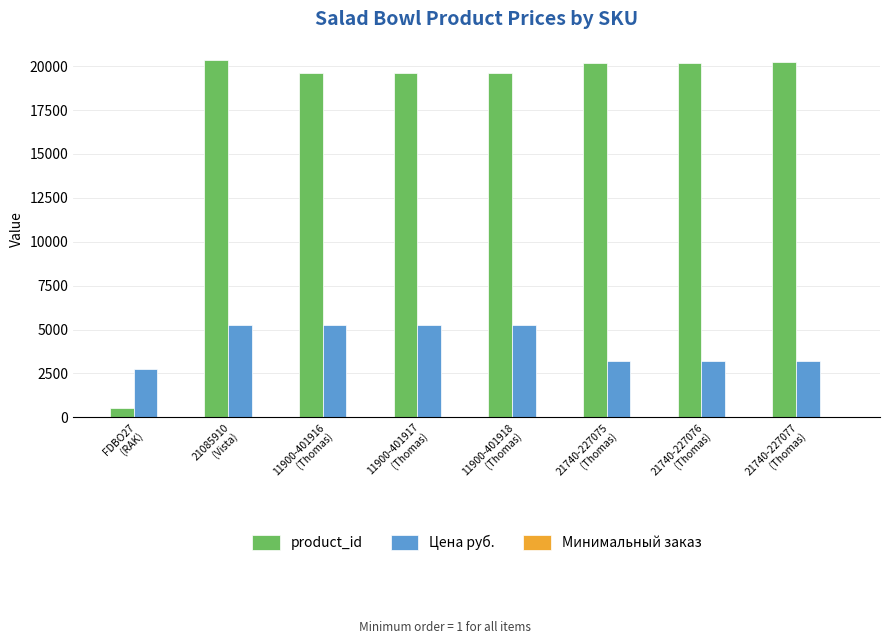

What is the greatest value displayed?

20376.0